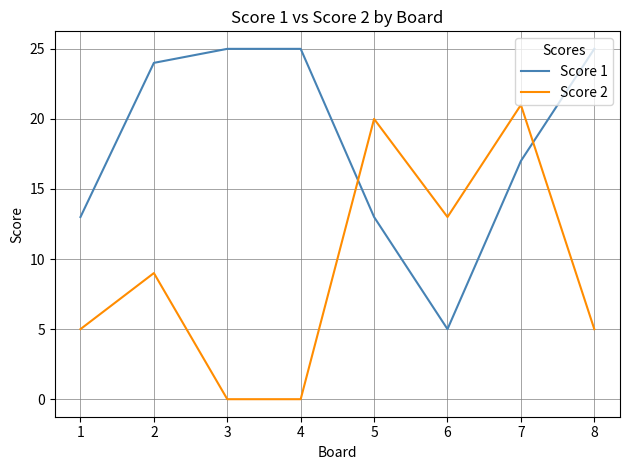

List the series in order of their overall mean, highest first.

Score 1, Score 2